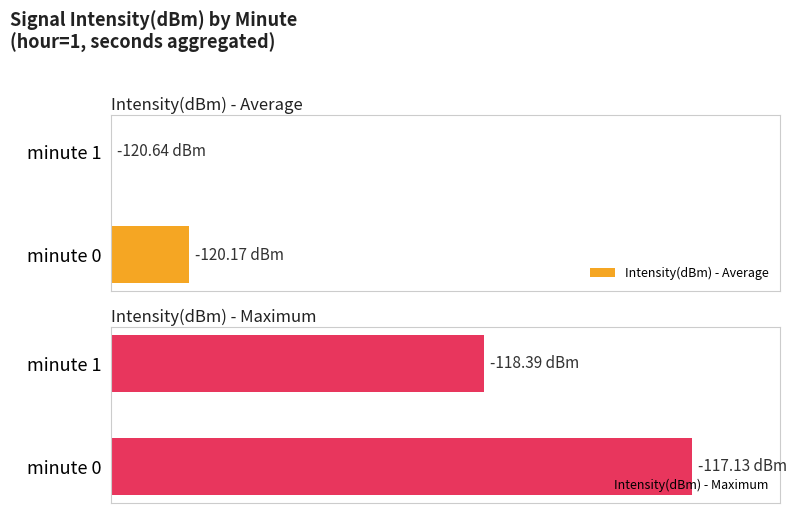

Is the value of Intensity(dBm) - Average at minute 1 greater than the value of Intensity(dBm) - Maximum at minute 0?

No